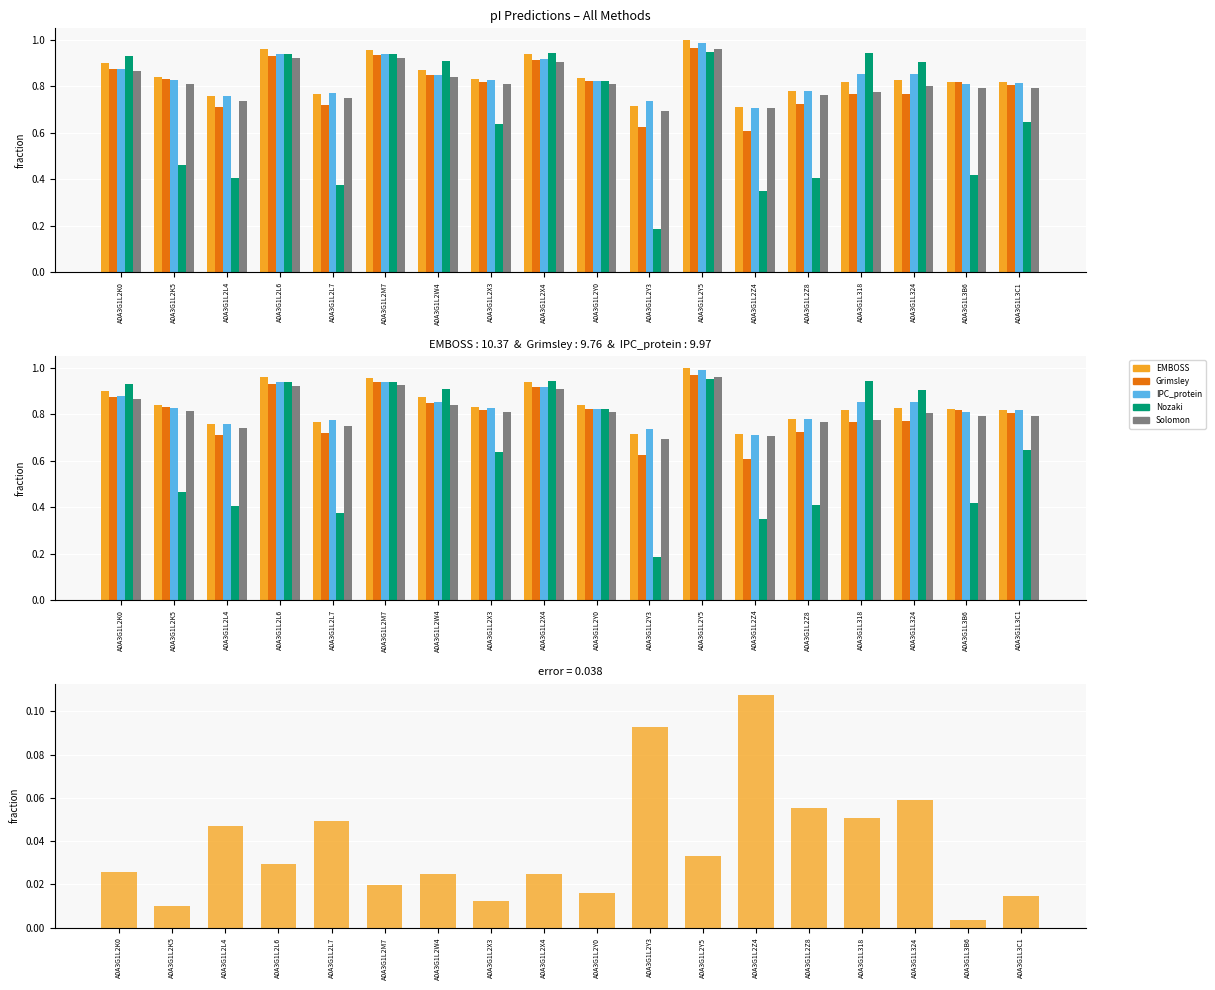

Which label corresponds to the smallest value in the chart?

A0A3G1L2Y3